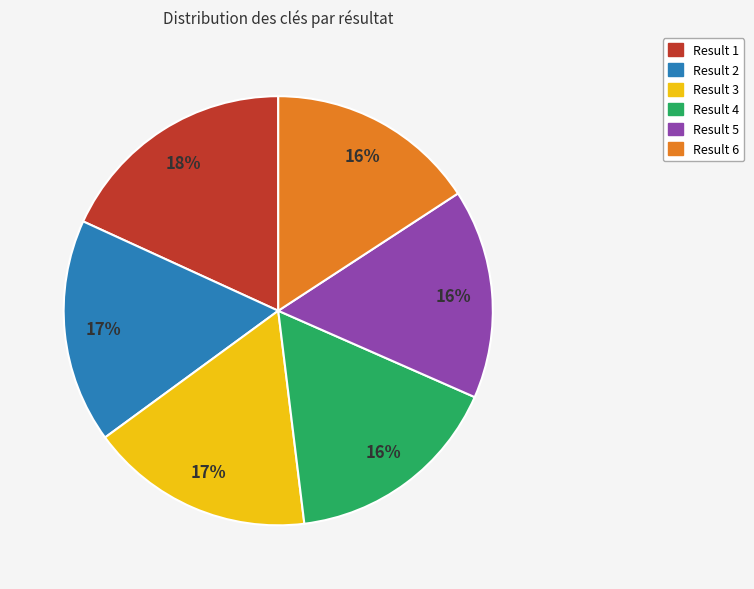

What is the largest slice in the pie chart?

Result 1